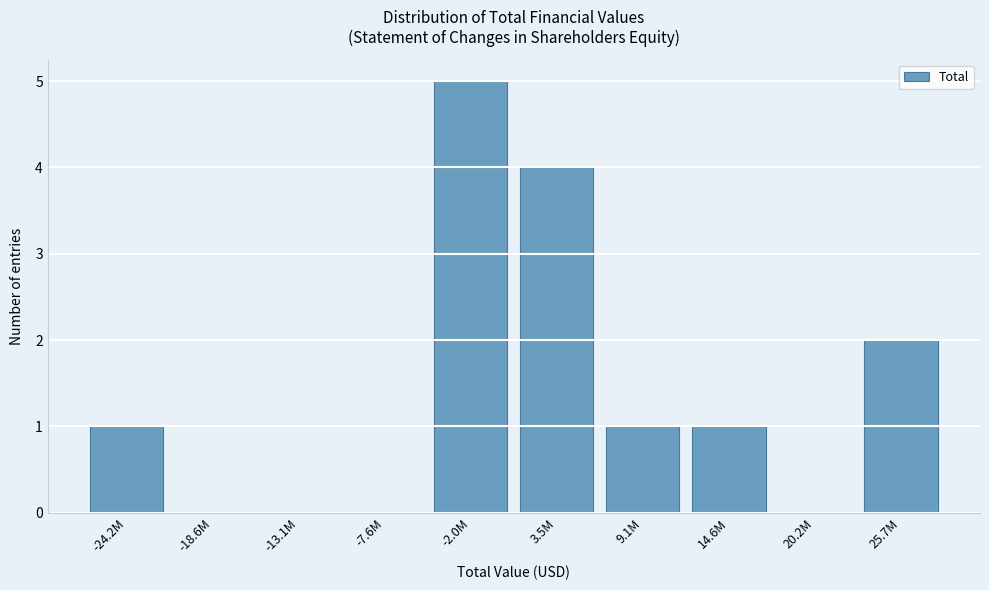

Reading right to left, transcribe all the data shown in this chart.

25.7M=2	20.2M=0	14.6M=1	9.1M=1	3.5M=4	-2.0M=5	-7.6M=0	-13.1M=0	-18.6M=0	-24.2M=1